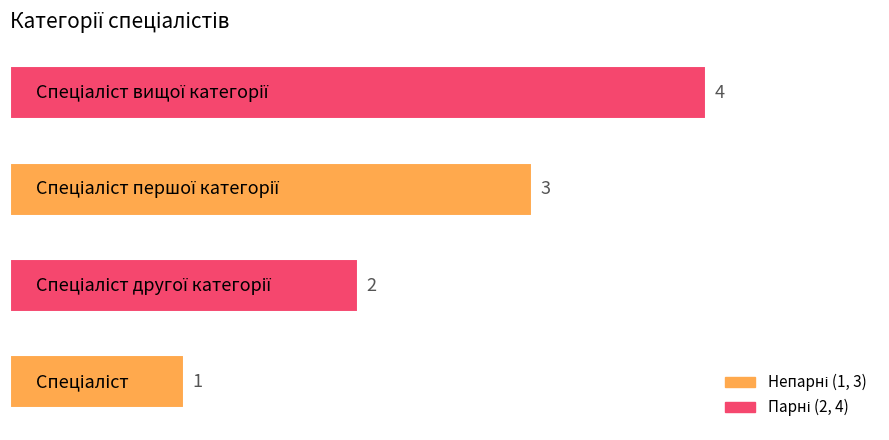

What is the maximum value shown in the chart?

4